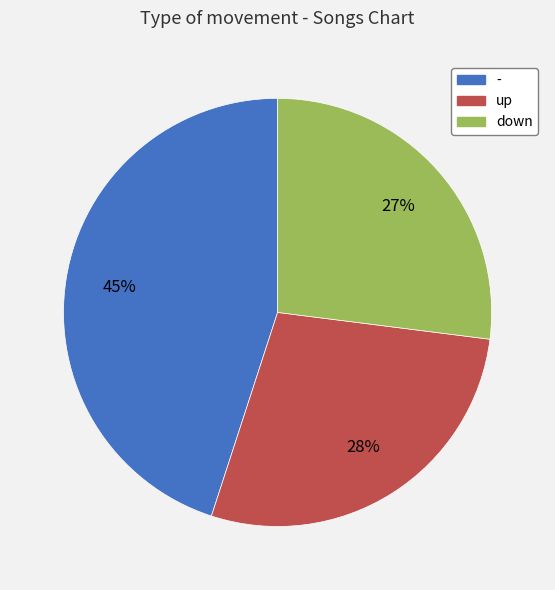

How many segments does this pie chart have?

3